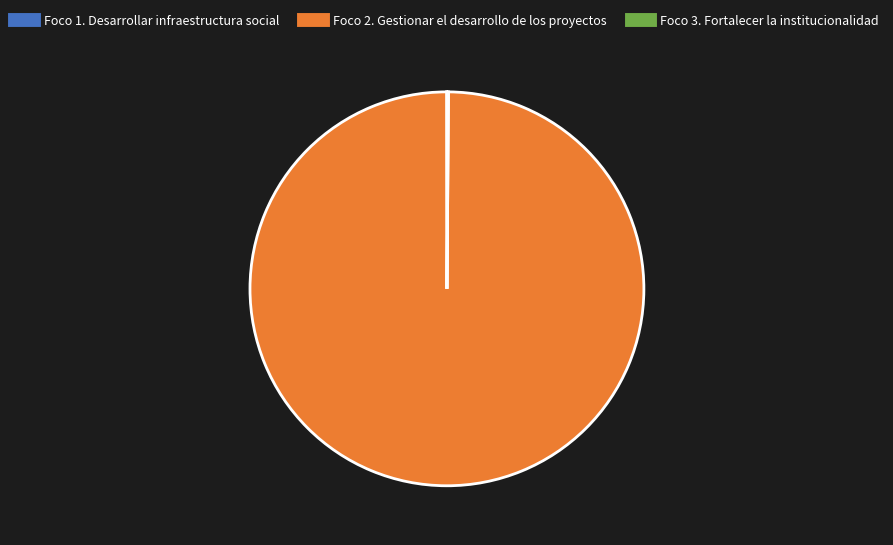

Which slice is the largest?

Foco 2. Gestionar el desarrollo de los proyectos